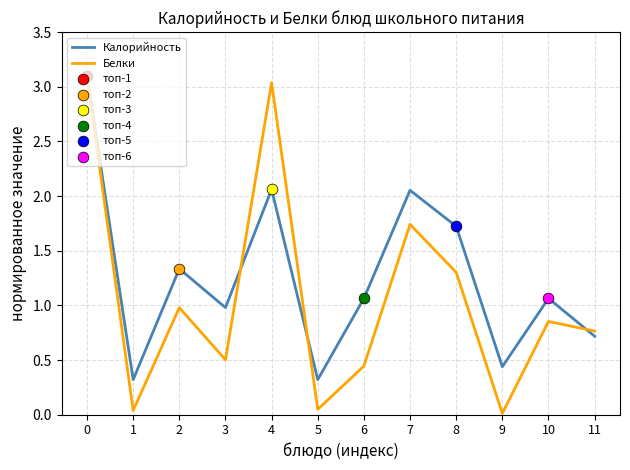

What is the total value across all series at 11?

1.5